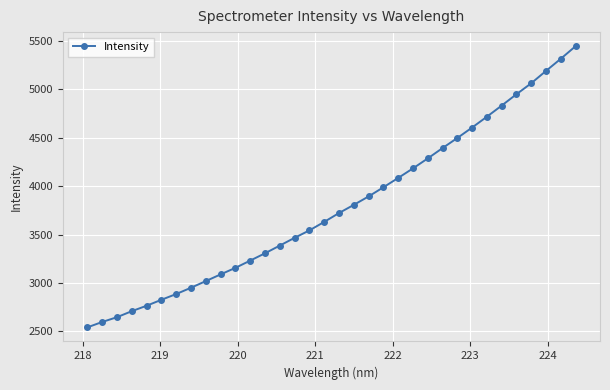

What is the sum of all values?

128701.7